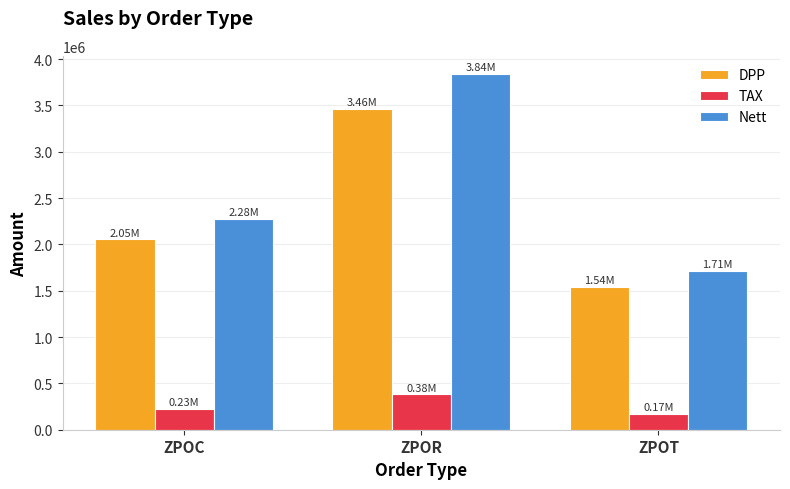

Rank the series by their maximum value, from highest to lowest.

Nett, DPP, TAX